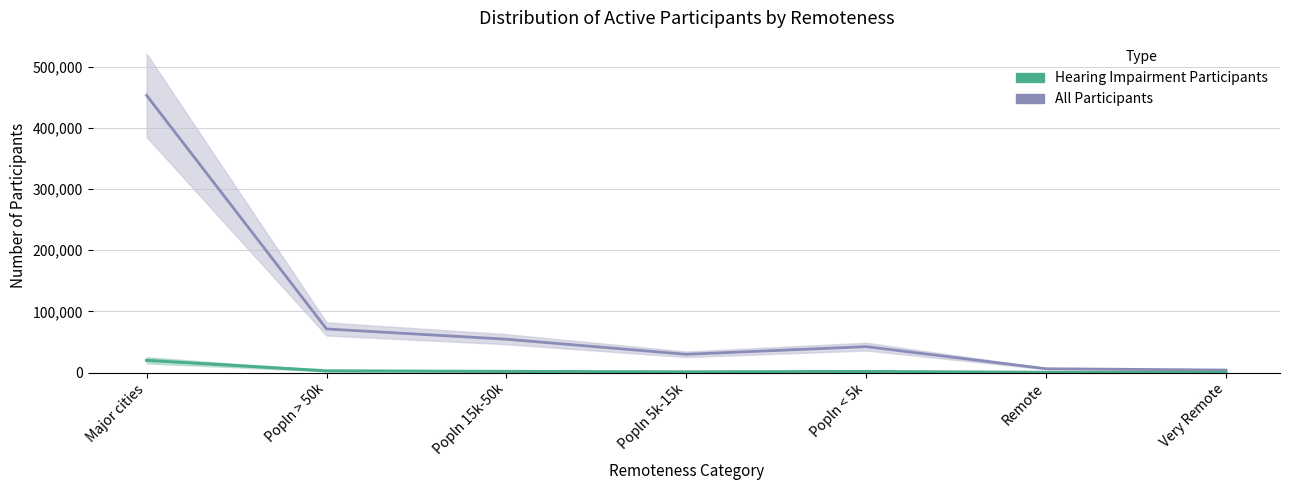

What is the label of the 1st point from the left?

Major cities